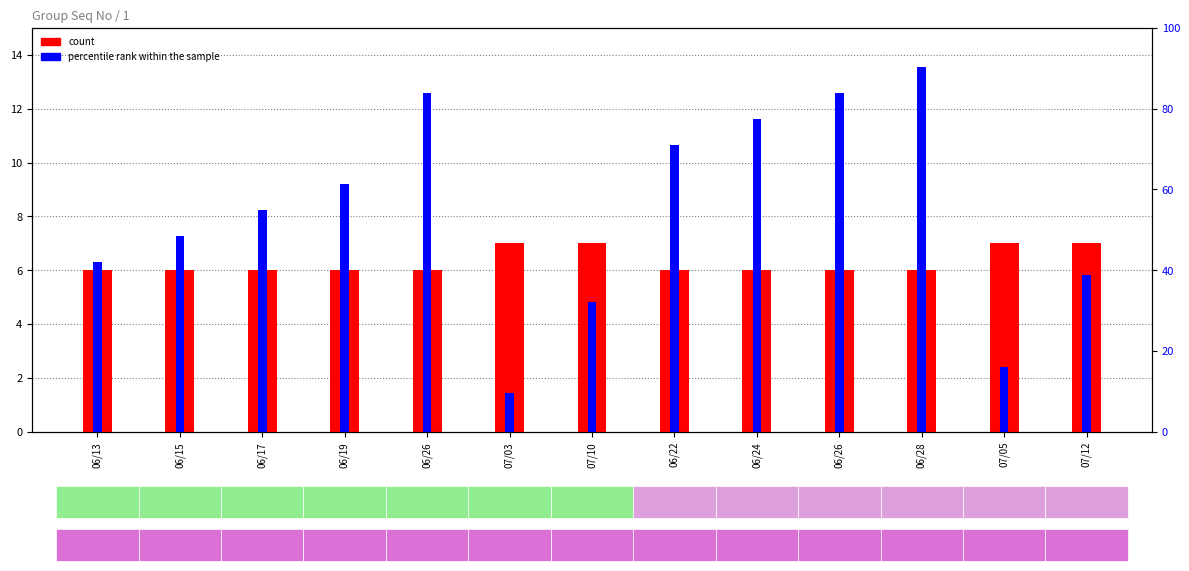

How many data points does each series have?

13